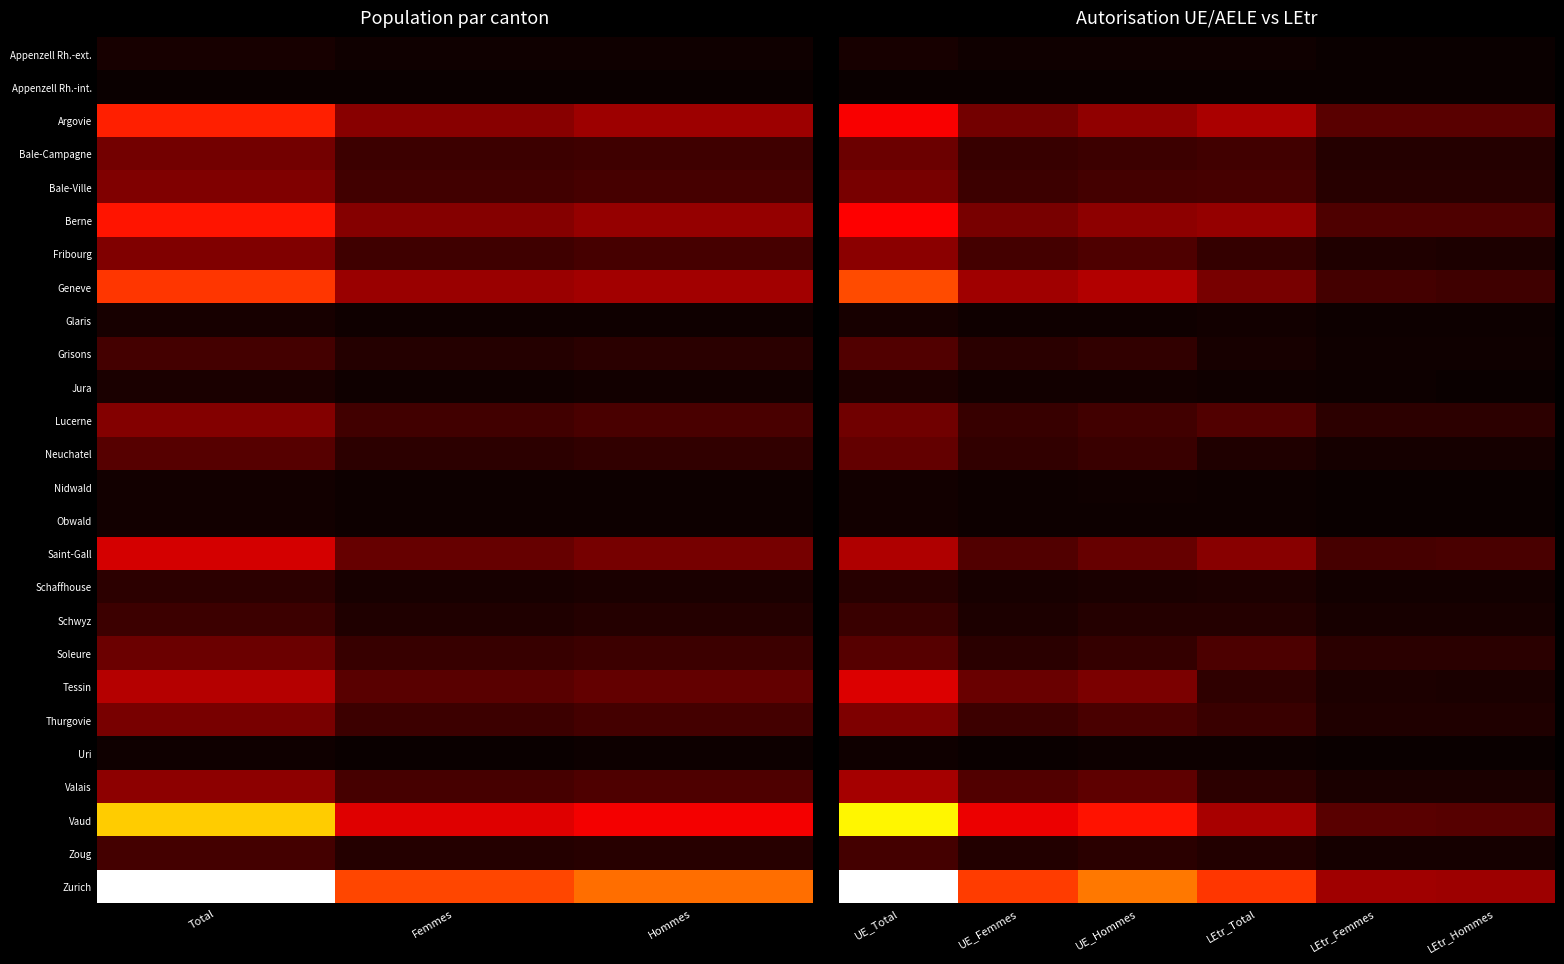

The value of Berne at UE_Total is 97950. True or false?

True